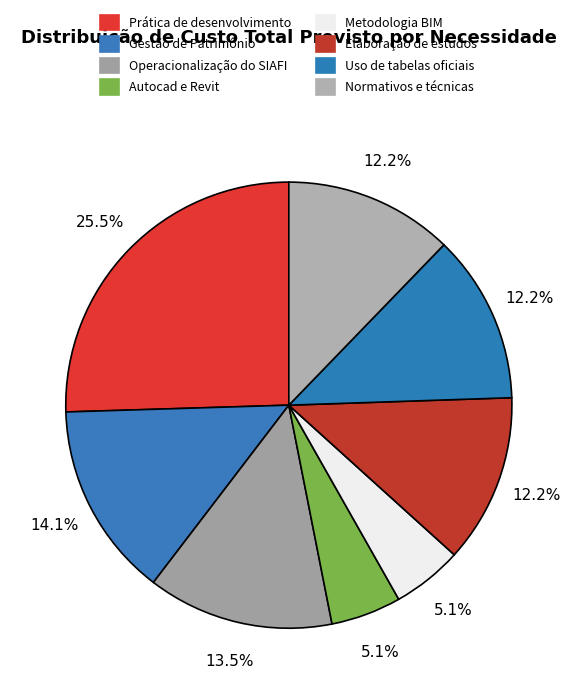

To the nearest percent, what percentage of the pie is Gestão de Patrimônio?

14%